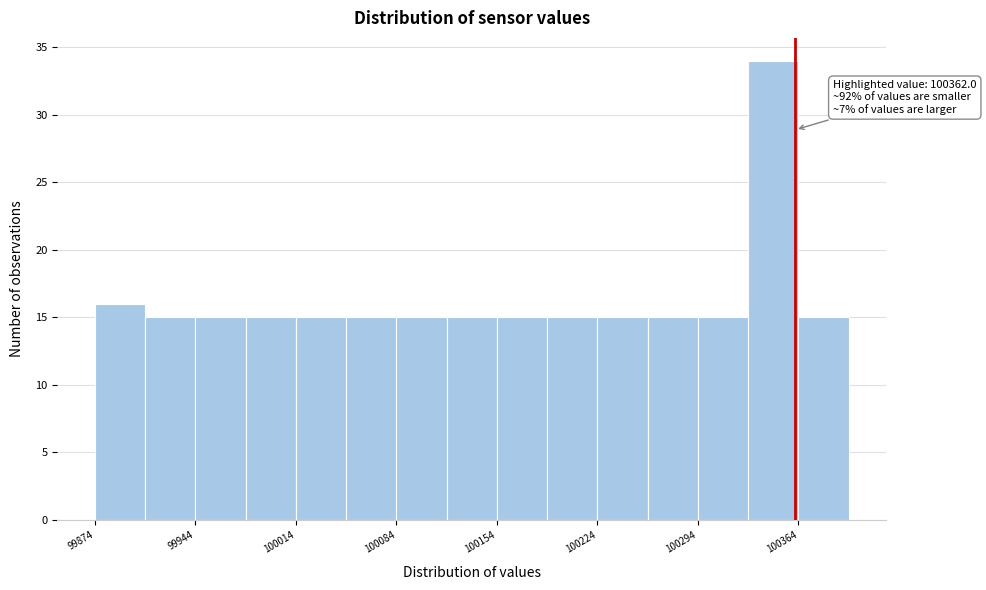

Around what value on the x-axis is the tallest bar? Give the approximate position of its centre, as read against the axis.

100350